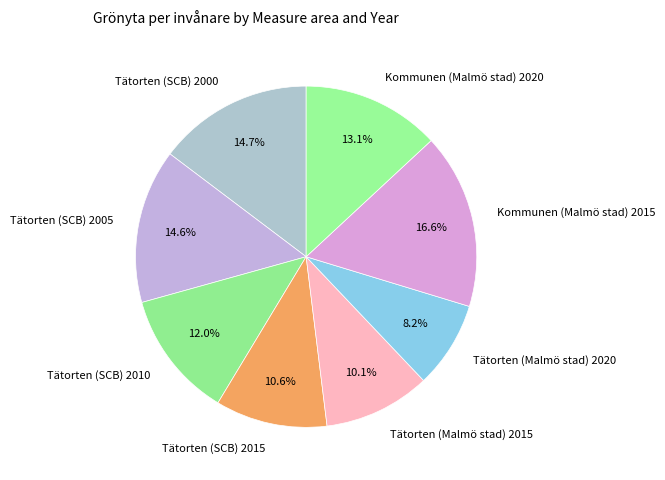

Count the number of slices in the pie.

8